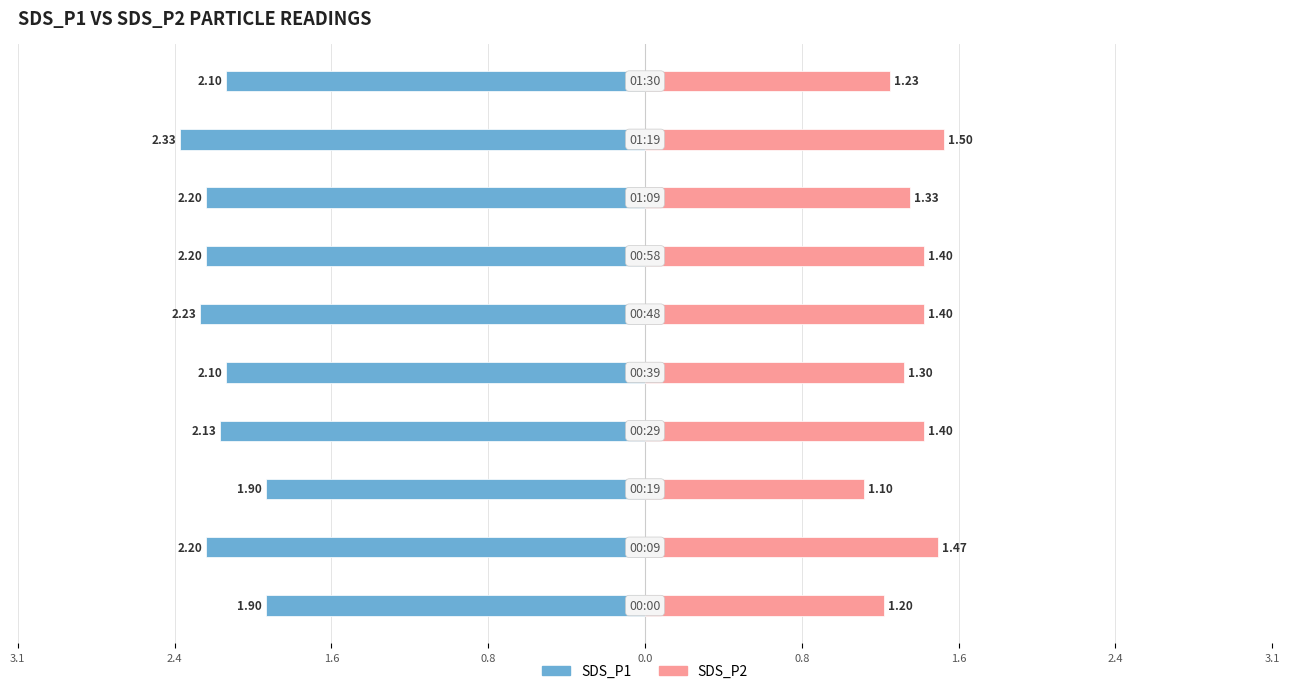

What are all the series names shown in the legend?

SDS_P1, SDS_P2